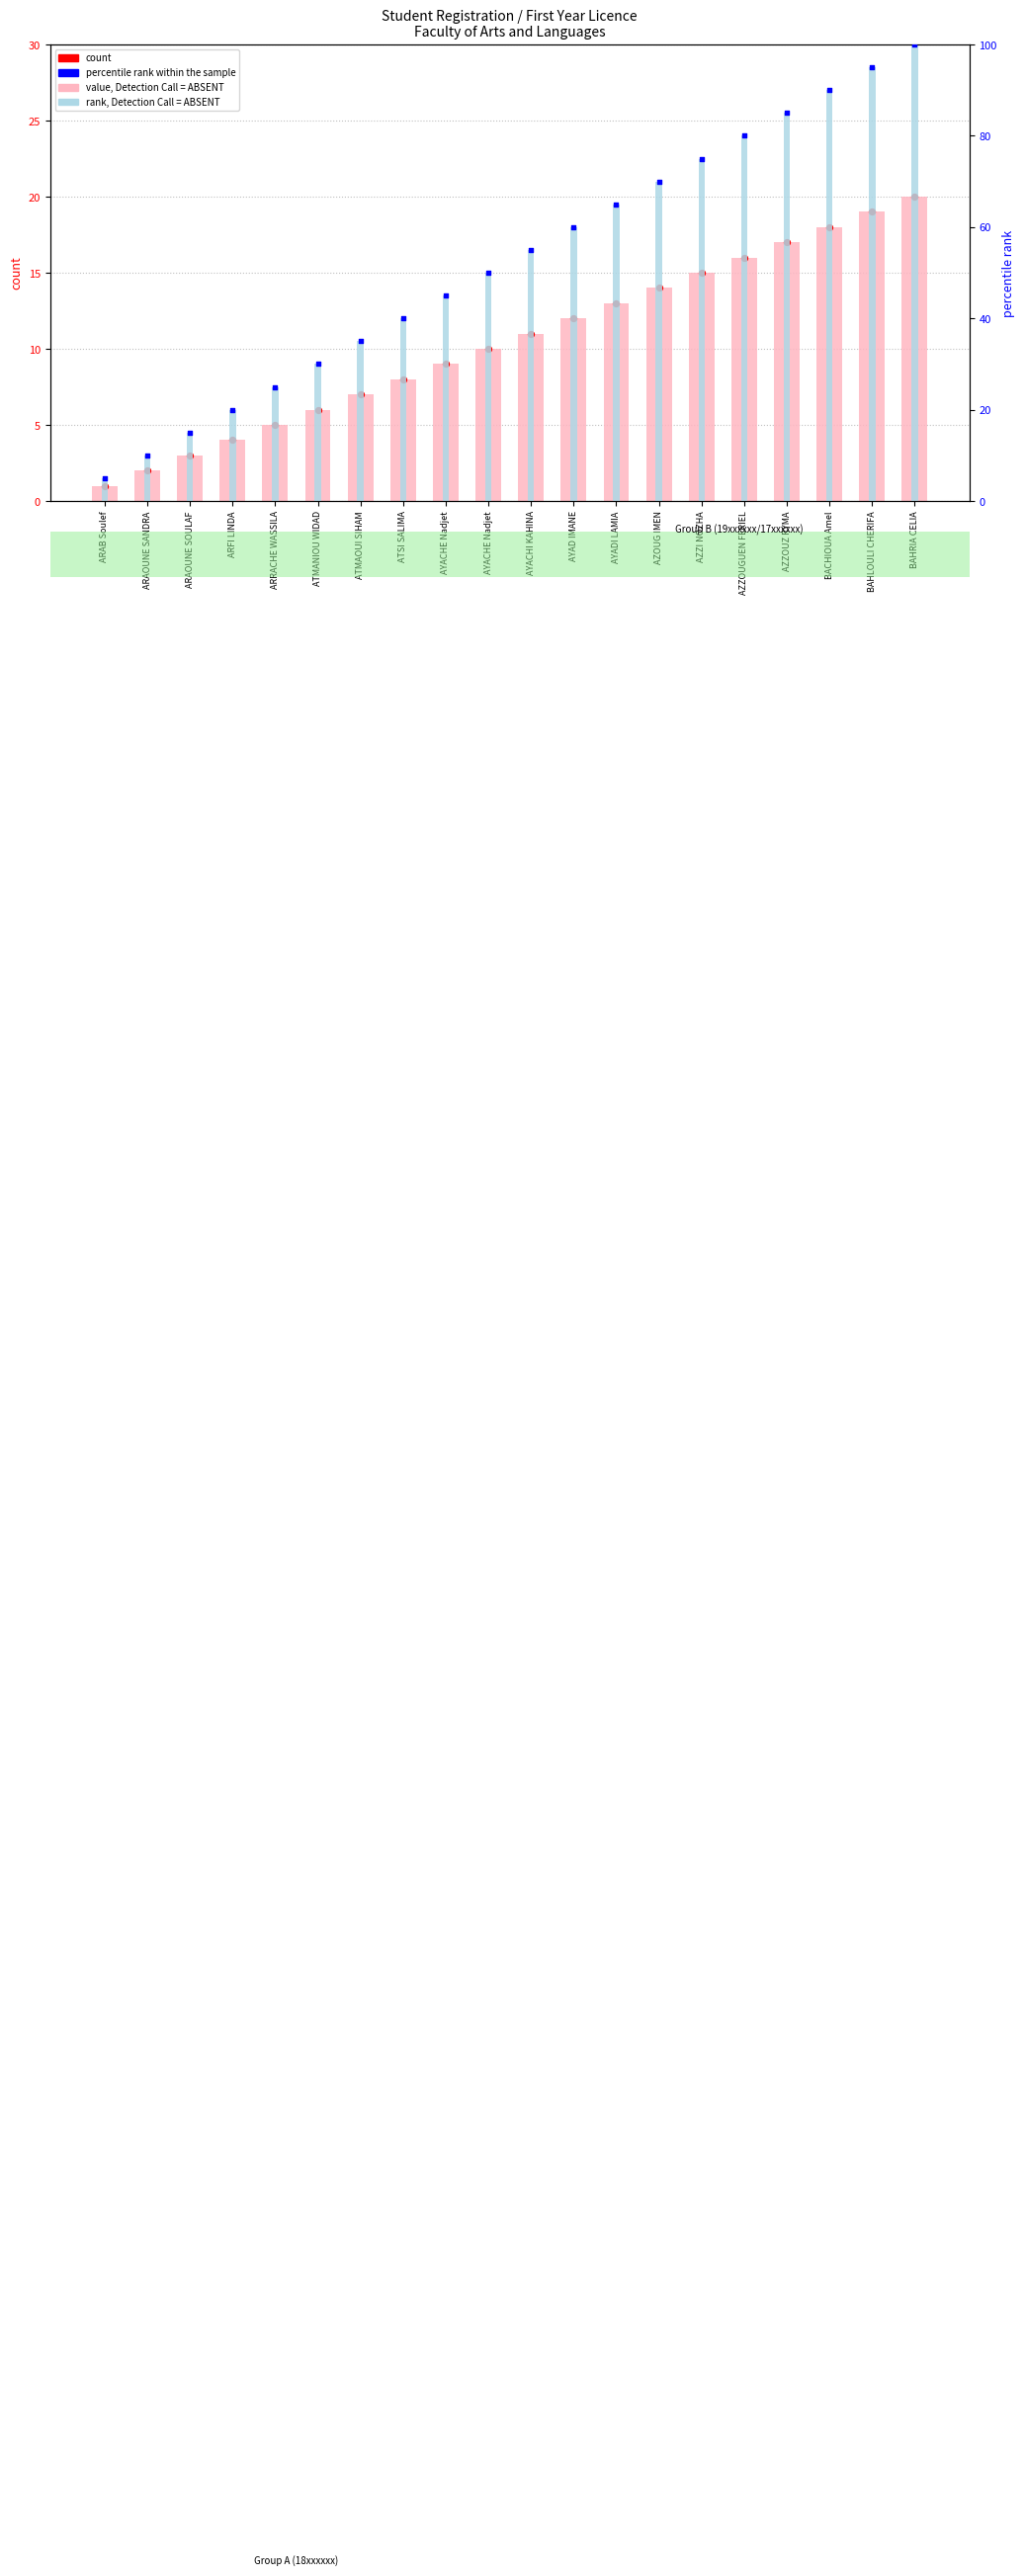

Which series reaches the minimum Y coordinate?

value, Detection Call = ABSENT